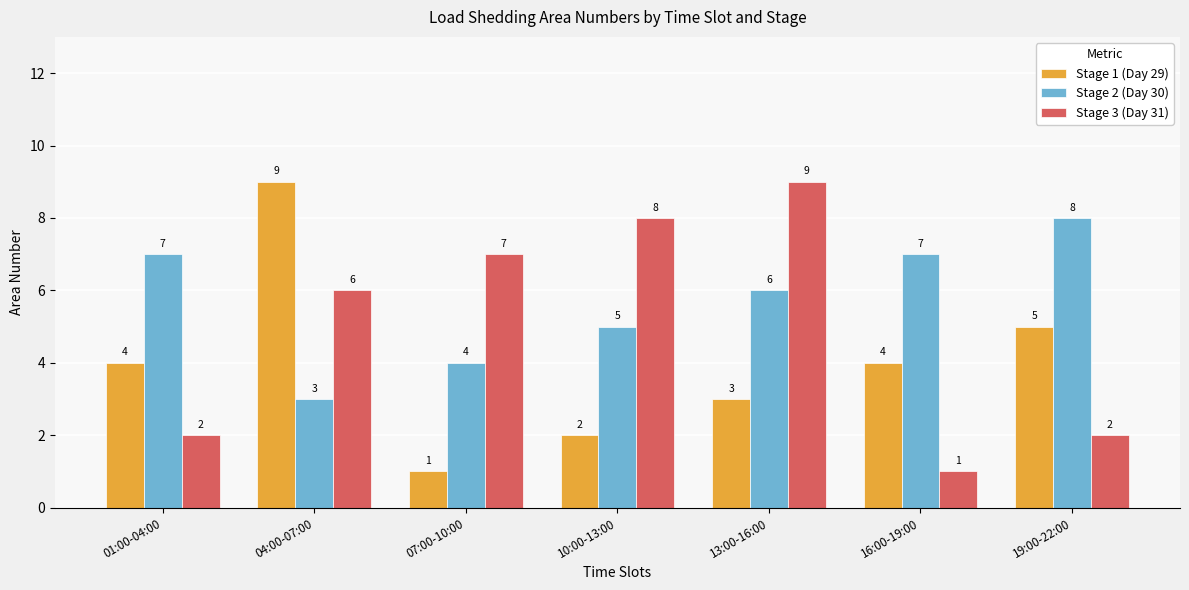

What is the spread (max minus min) of values at 01:00-04:00?

5